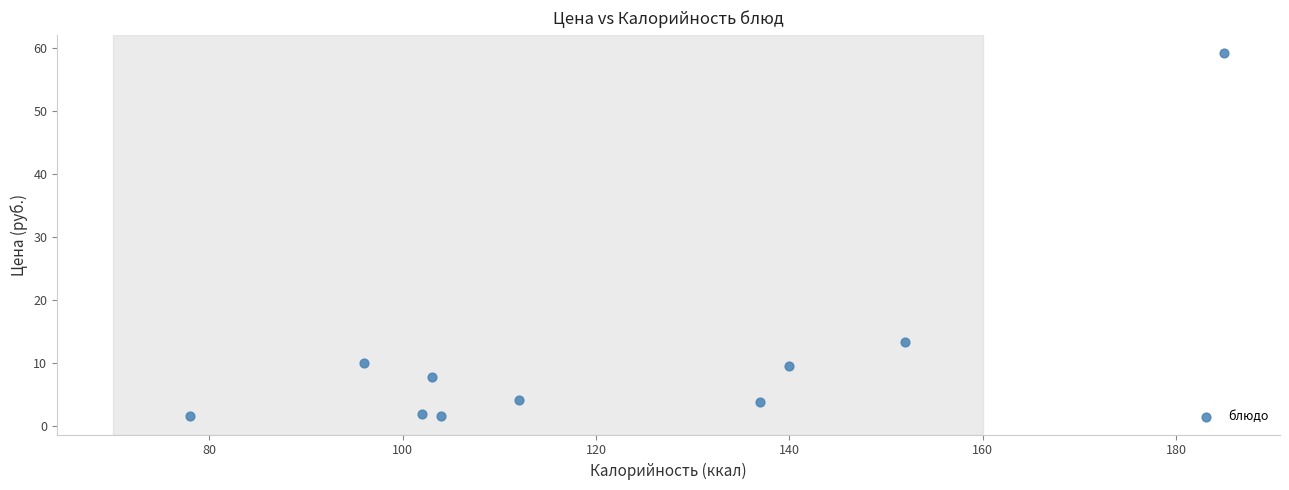

What is the range of X values (max minus min)?

107.0